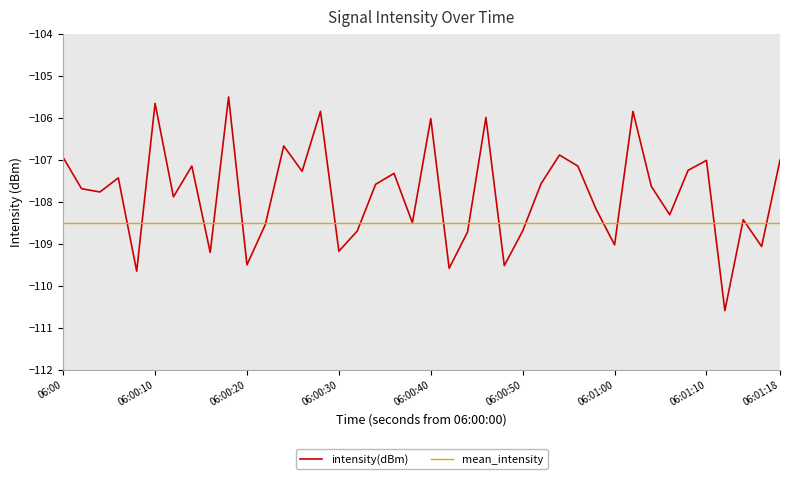

What is the minimum value shown in the chart?

-110.6